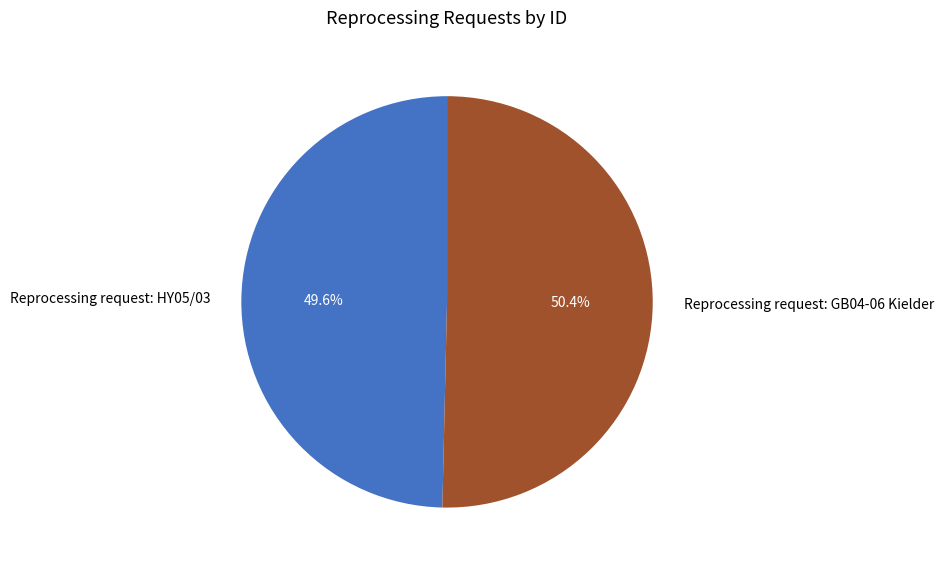

To the nearest percent, what percentage of the pie is Reprocessing request: HY05/03?

50%